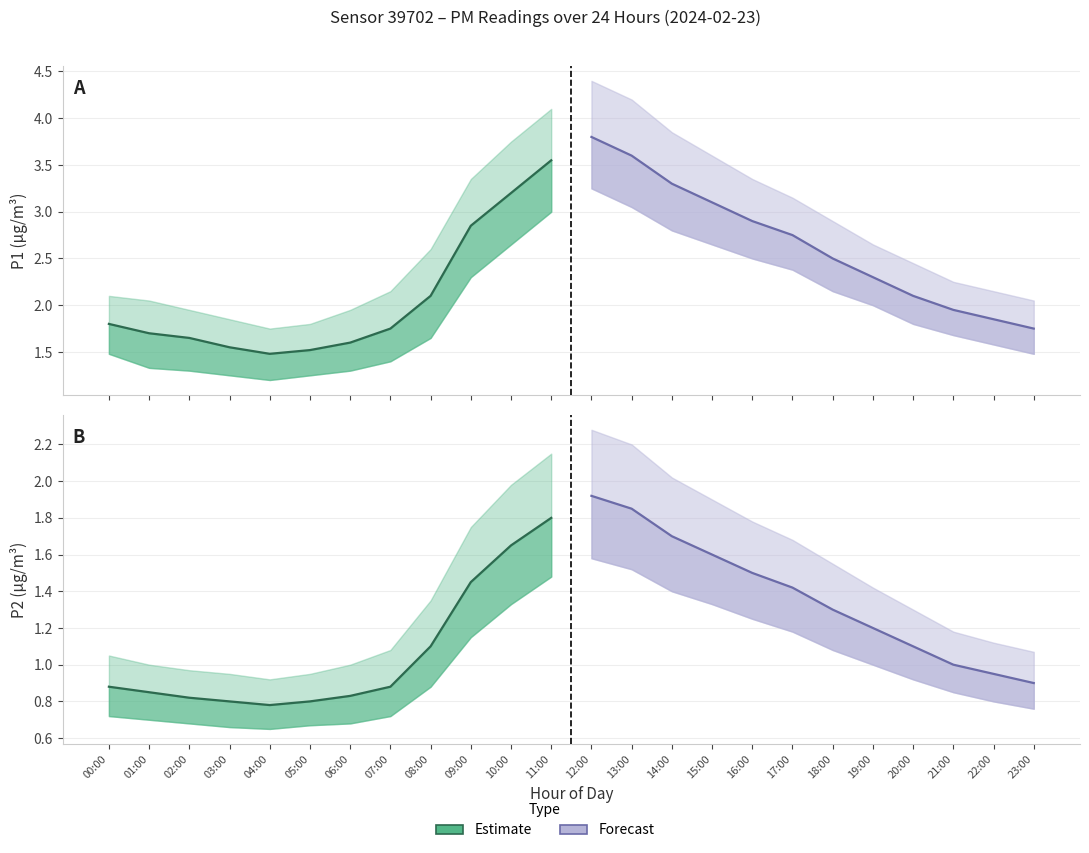

True or false: P1 Estimate has more than 1 interior local peaks.

False